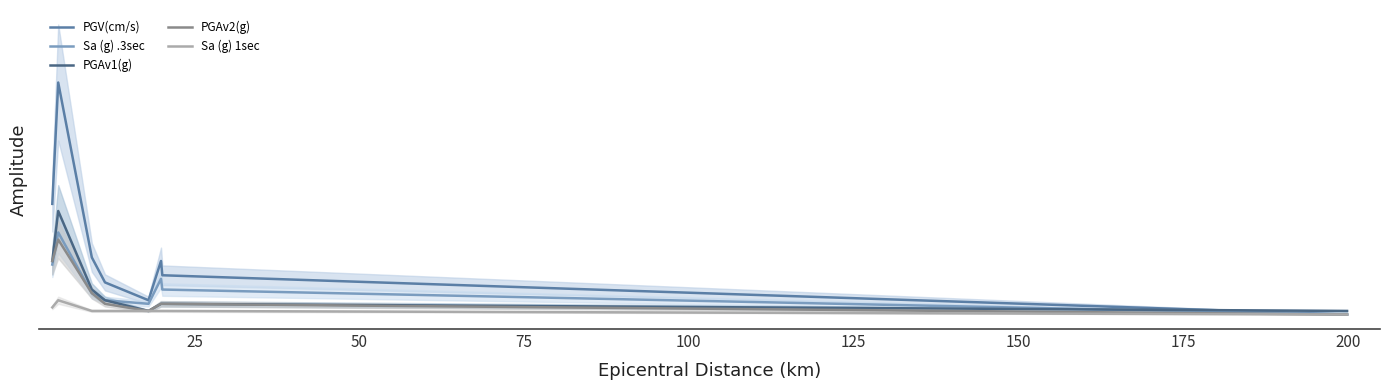

Which has a higher value, 175 or 125?

125